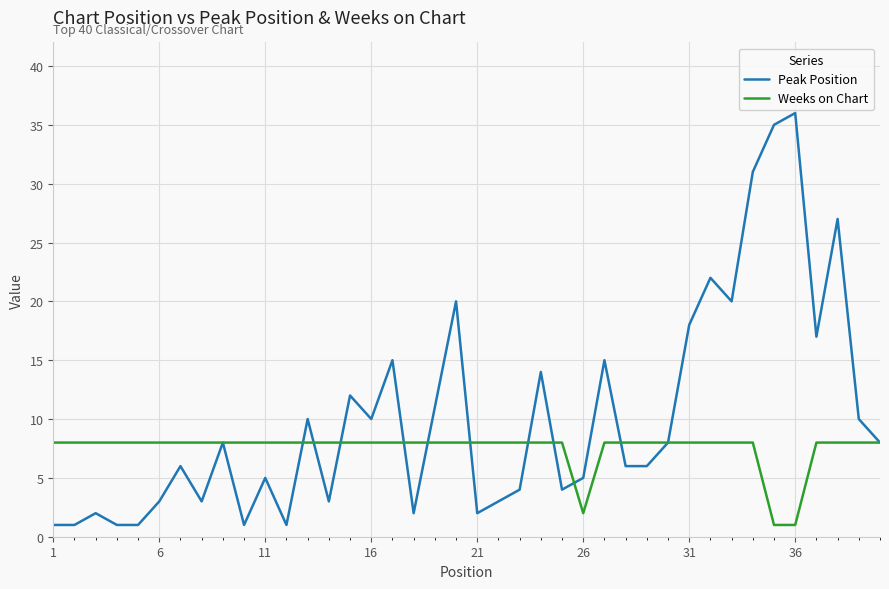

At how many categories does at least one series exceed 16?

9